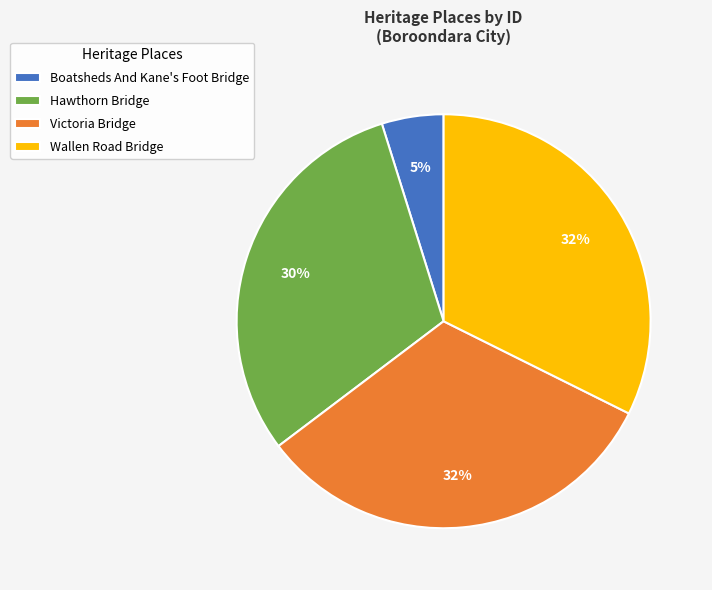

What percentage is the Victoria Bridge slice, to the nearest percent?

32%